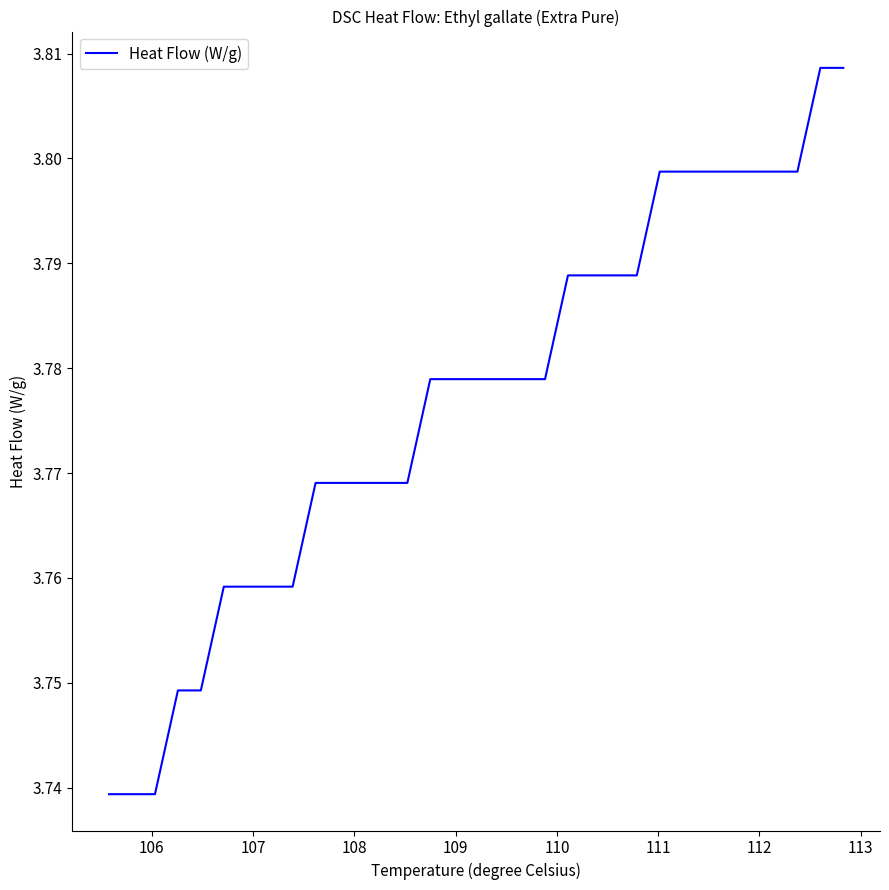

Is this an area chart (filled region under the line)?

No